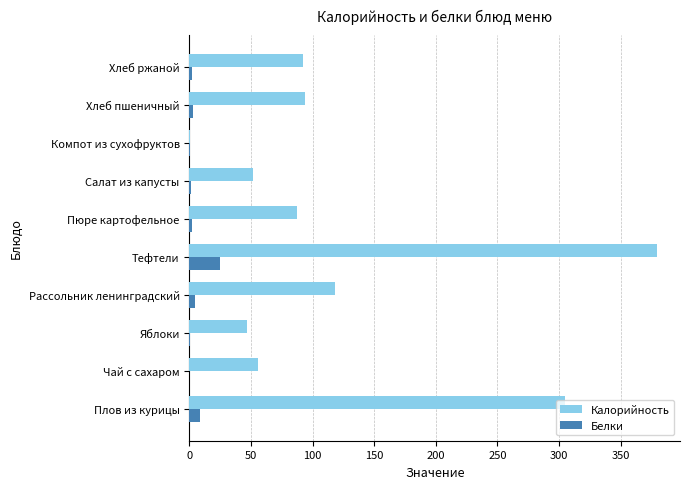

The Калорийность series shows 11.0 at Салат из капусты. True or false?

False